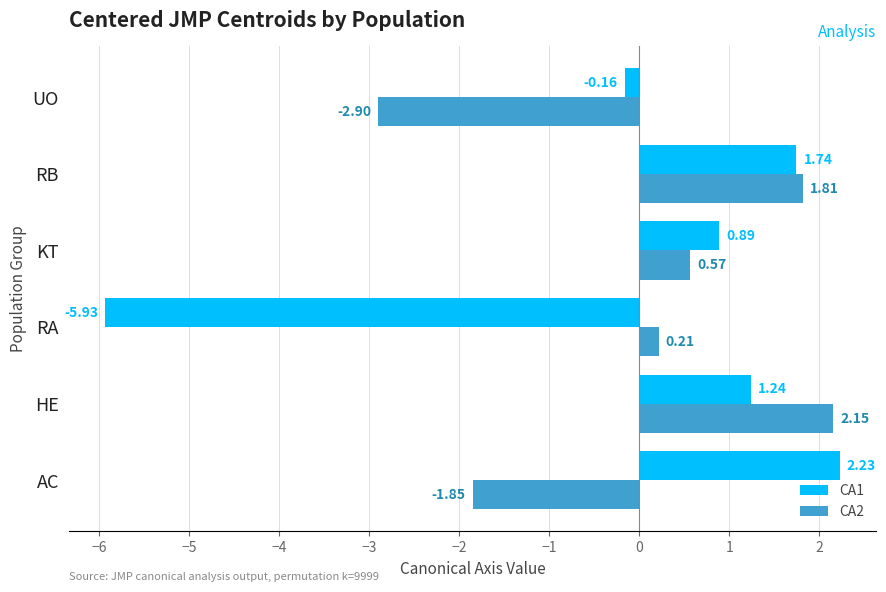

How many positive values does the CA2 series have?

4